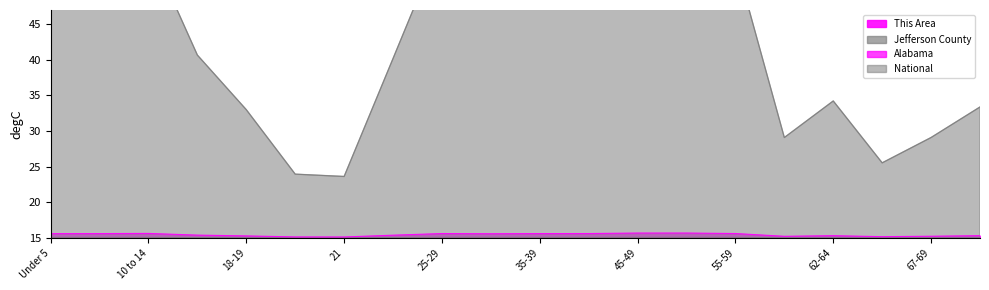

At which label is Alabama closest to 15?

21